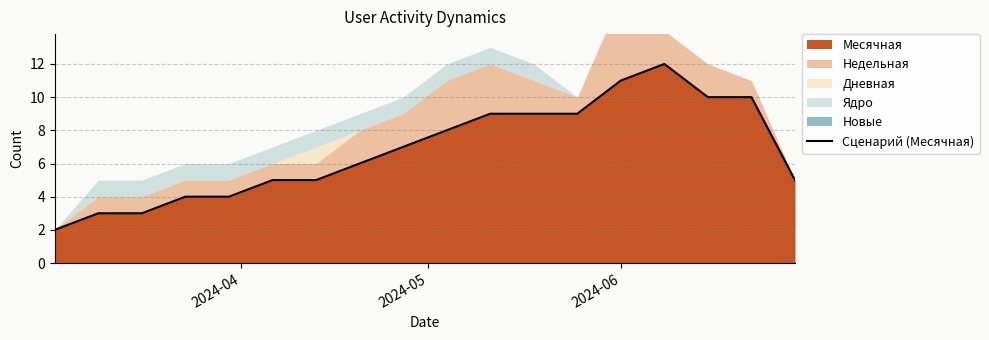

How many lines are shown in the chart?

1